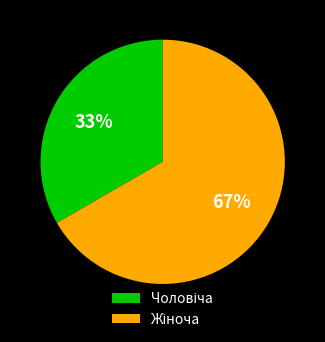

To the nearest percent, what is the average slice percentage?

50%